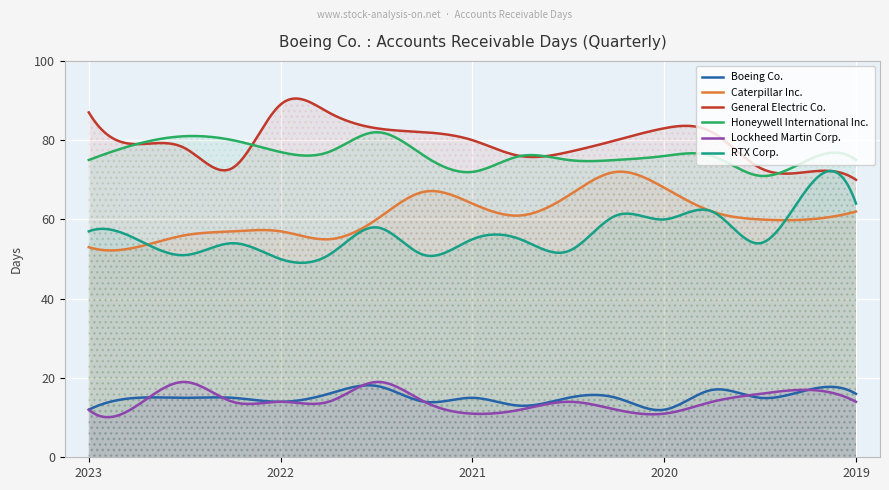

List the labels in order of Caterpillar Inc. value, smallest first.

2023-12-31, 2023-09-30, 2022-09-30, 2023-06-30, 2023-03-31, 2022-12-31, 2022-06-30, 2020-06-30, 2020-03-31, 2021-09-30, 2020-09-30, 2019-12-31, 2021-12-31, 2021-06-30, 2022-03-31, 2020-12-31, 2021-03-31